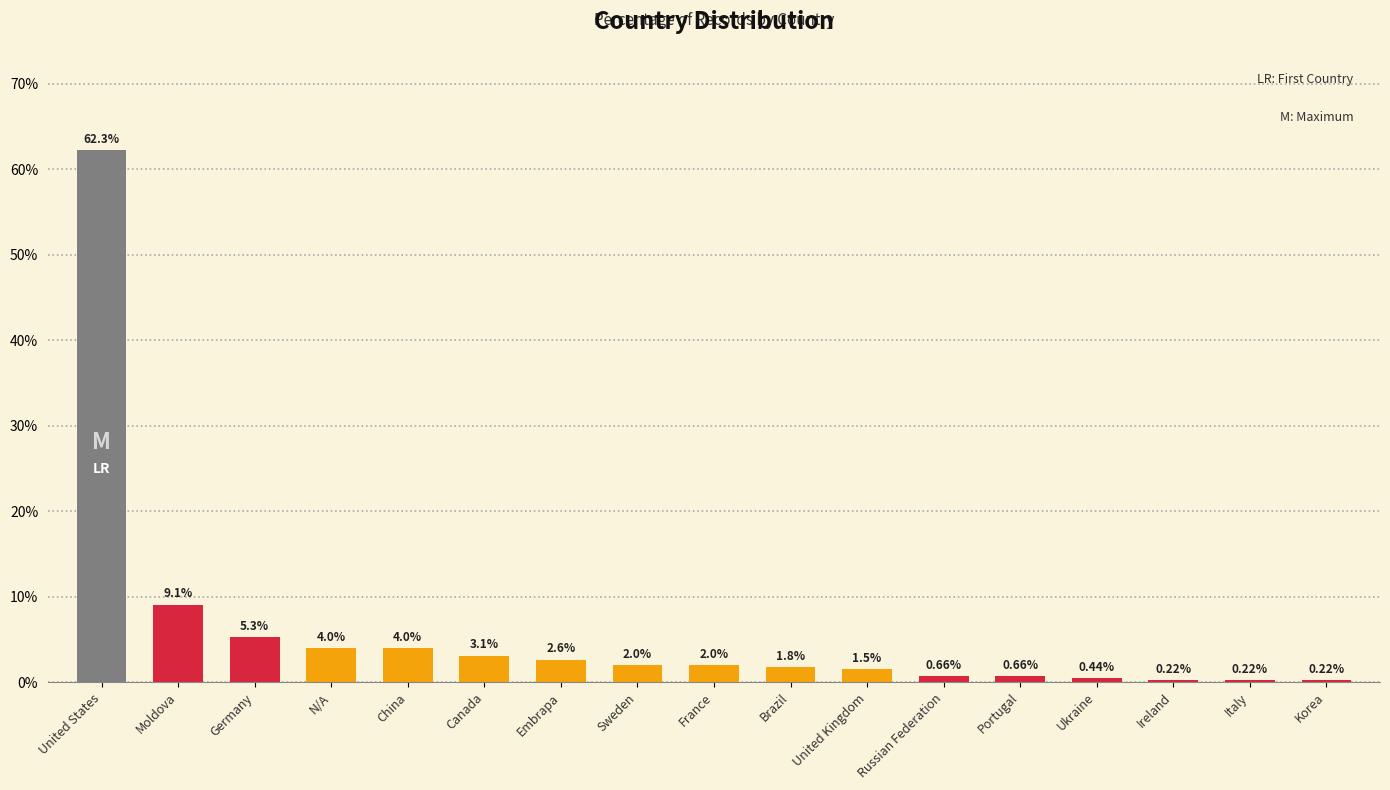

How many values are below 1?

6